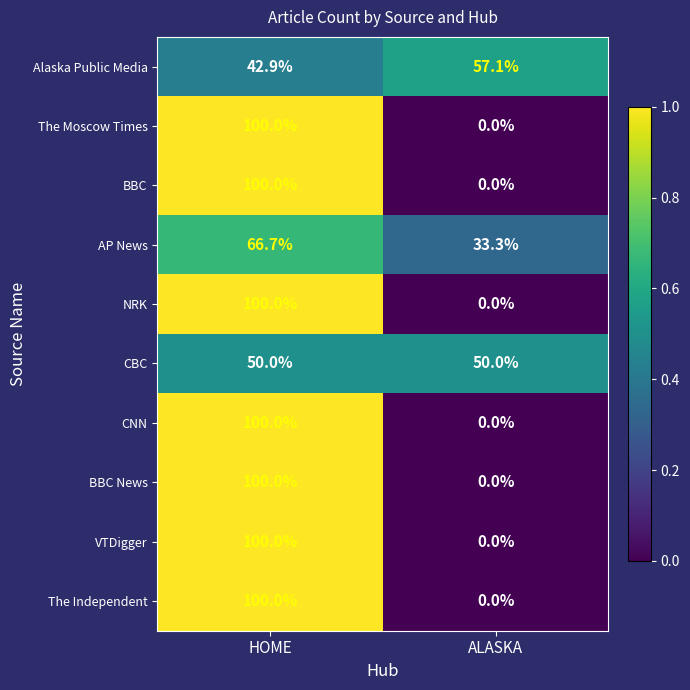

Reading left to right, extract all data points from this chart.

Alaska Public Media: 42.9	57.1
The Moscow Times: 100.0	0.0
BBC: 100.0	0.0
AP News: 66.7	33.3
NRK: 100.0	0.0
CBC: 50.0	50.0
CNN: 100.0	0.0
BBC News: 100.0	0.0
VTDigger: 100.0	0.0
The Independent: 100.0	0.0